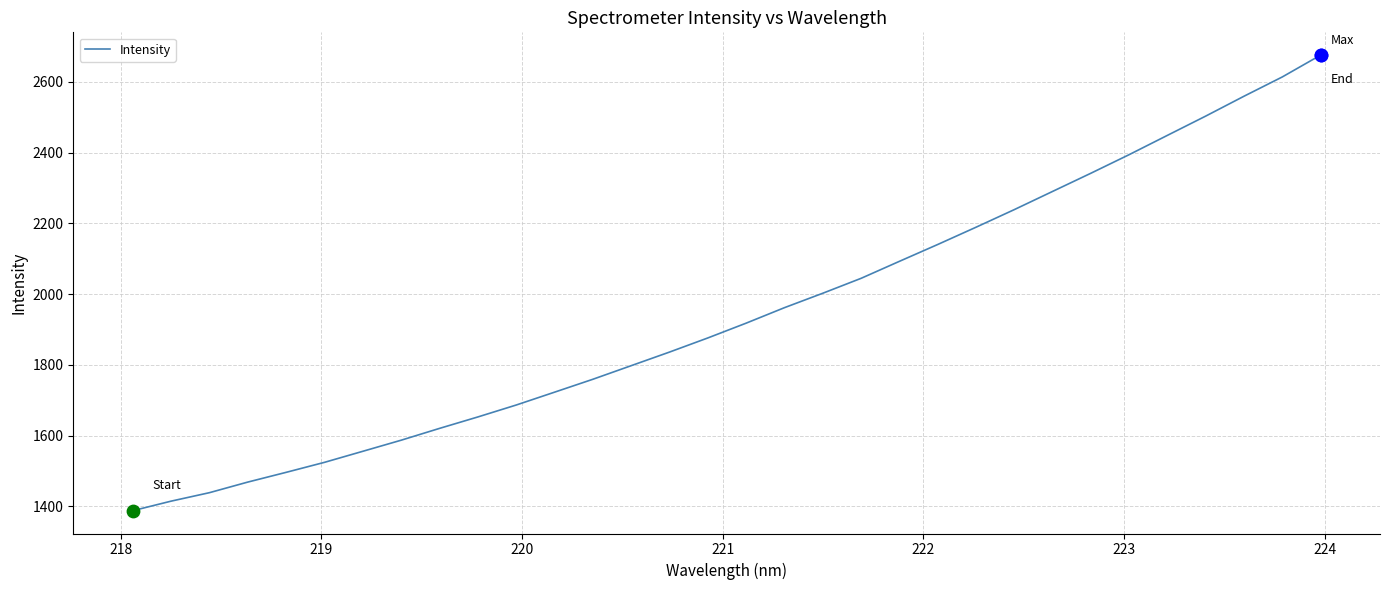

What is the minimum value shown in the chart?

1388.0